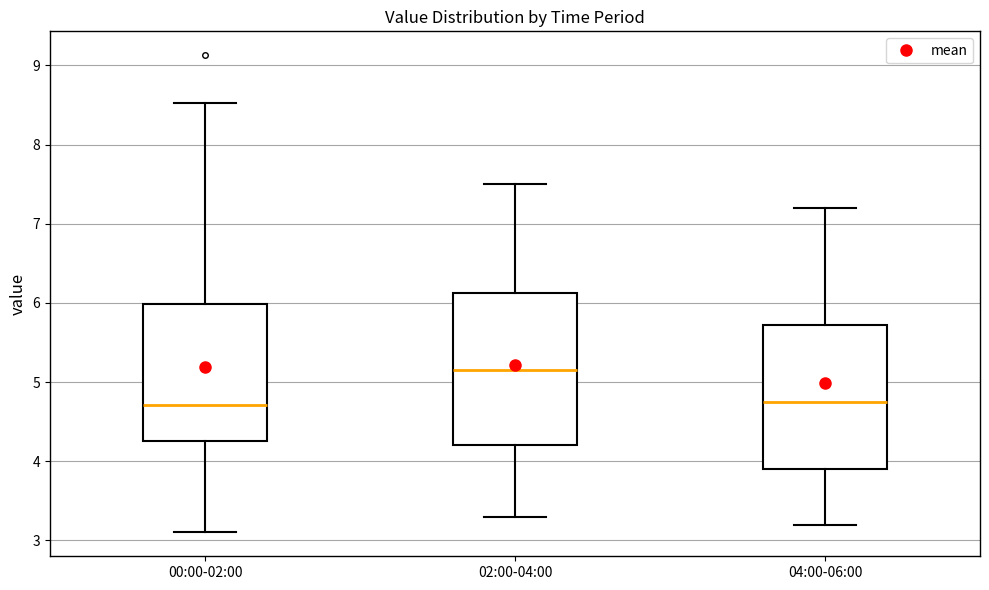

Reading left to right, read every box against the y-axis: the position of its median line, the range the box covers, and the ends of its whiskers. The values are not printed on the chart, so give them approximately, as read against the axis.

00:00-02:00: median 4.7, box 4.3 to 6.0, whiskers 3.1 to 8.5
02:00-04:00: median 5.2, box 4.2 to 6.1, whiskers 3.3 to 7.5
04:00-06:00: median 4.8, box 3.9 to 5.7, whiskers 3.2 to 7.2